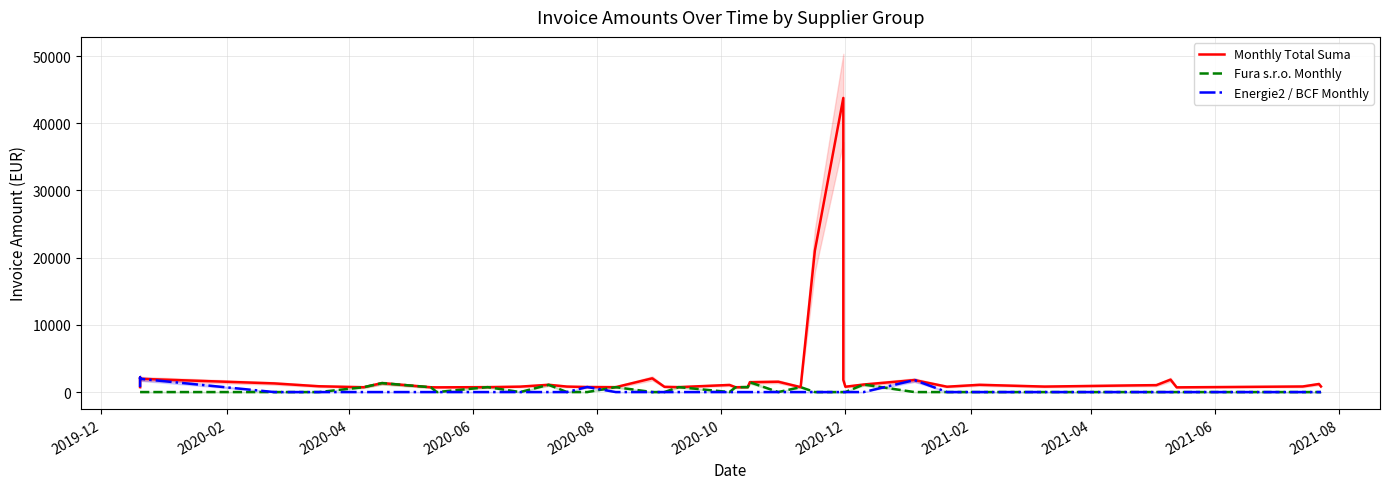

True or false: Monthly Total Suma has more than 0 points higher than both neighbors.

True